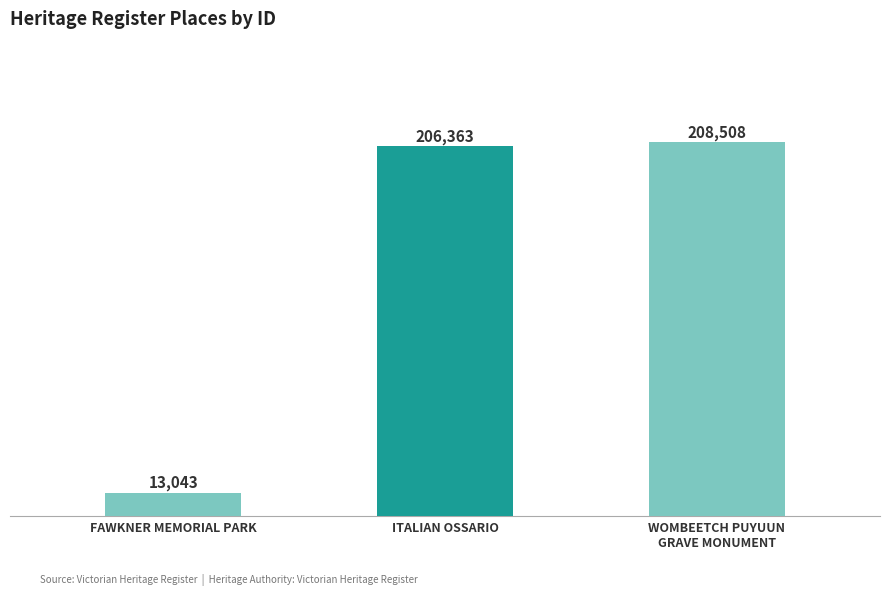

What is the sum of the values at WOMBEETCH PUYUUN
GRAVE MONUMENT and ITALIAN OSSARIO?

414871